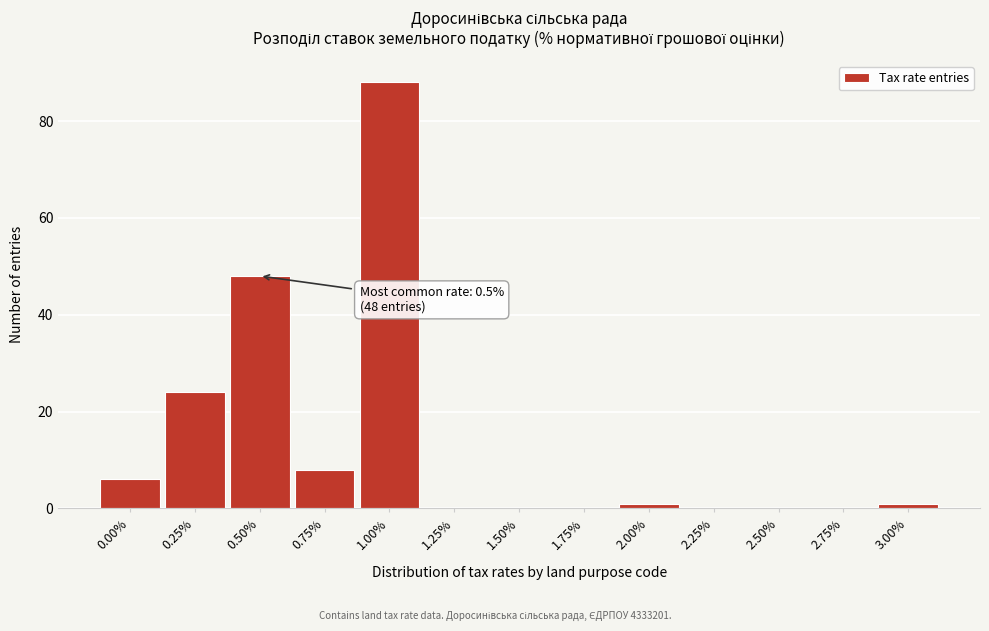

Reading right to left, list all the values displayed in this chart.

3.00%=1	2.75%=0	2.50%=0	2.25%=0	2.00%=1	1.75%=0	1.50%=0	1.25%=0	1.00%=88	0.75%=8	0.50%=48	0.25%=24	0.00%=6